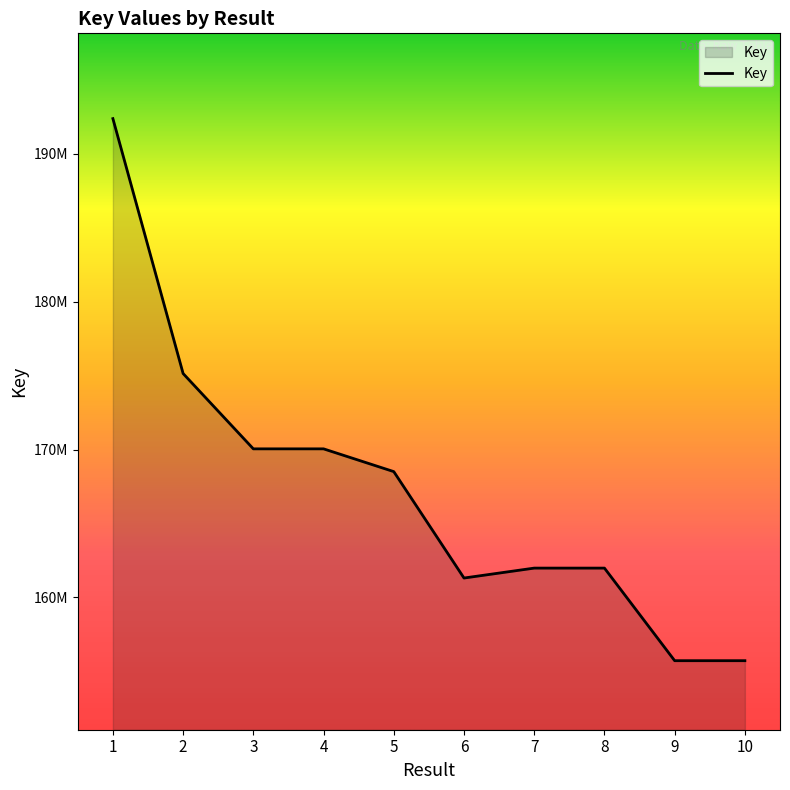

What is the average value?

167279324